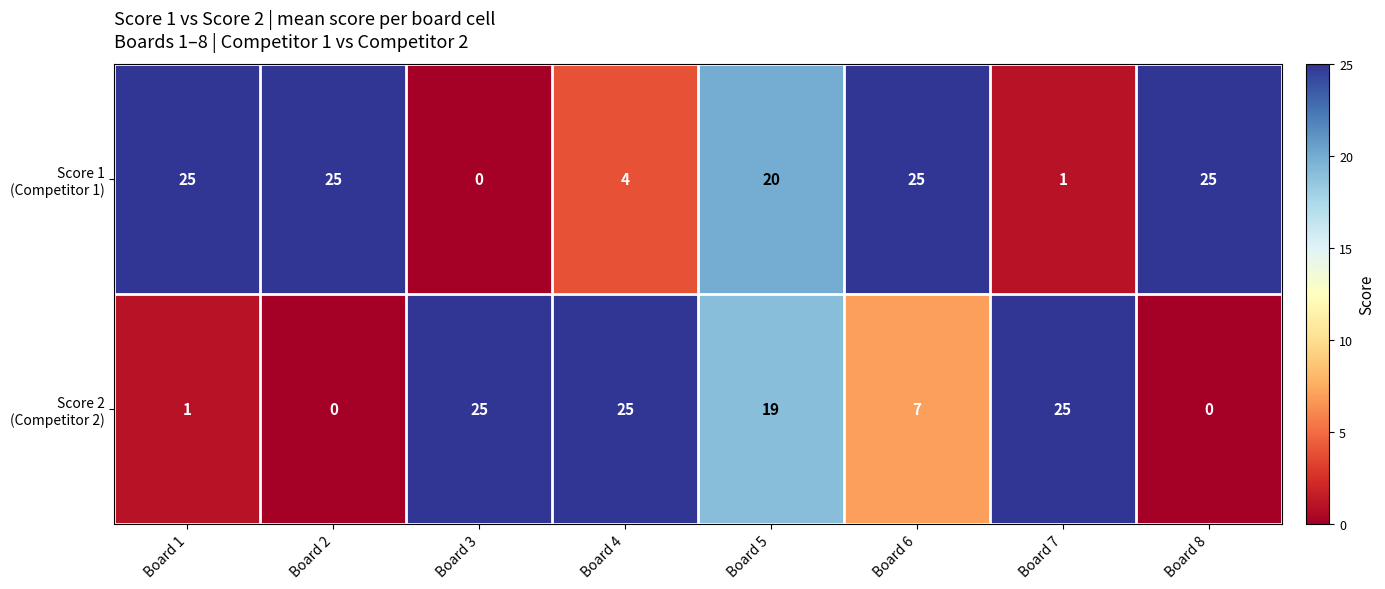

What is the spread (max minus min) of values at Board 1?

24